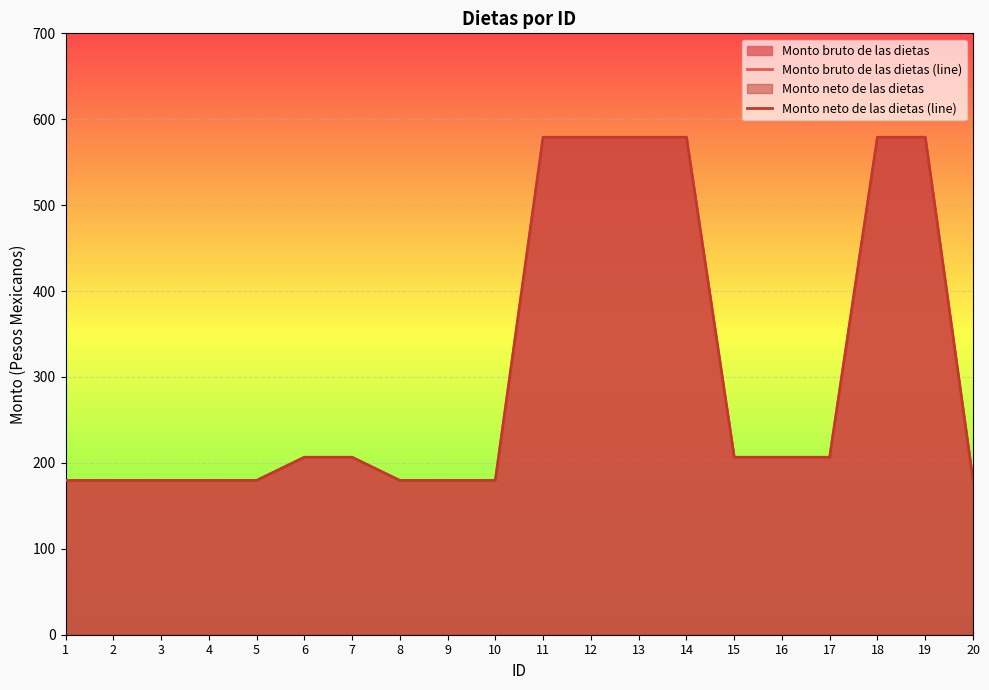

What is the value of the Monto neto de las dietas (line) point at the 20th from the left?

179.5